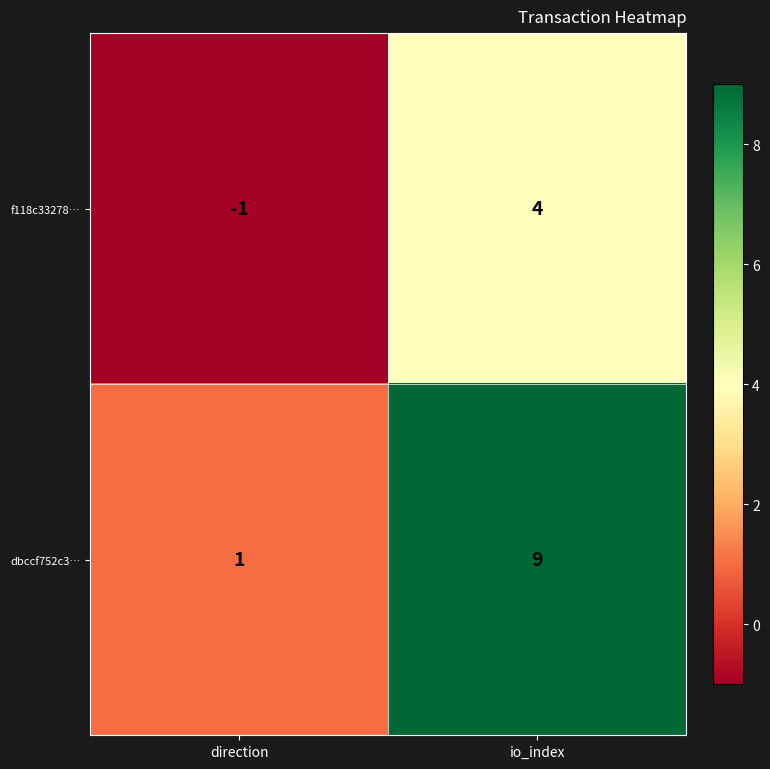

At which category is the sum across all series the highest?

io_index